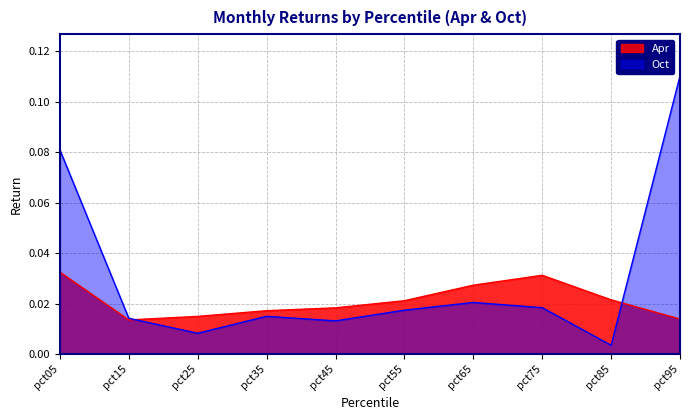

At how many categories does at least one series exceed 0?

10